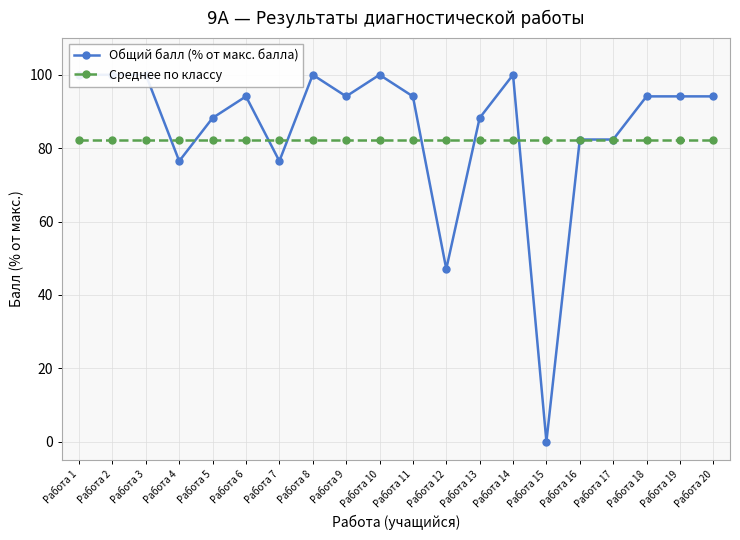

List the series in order of their overall mean, lowest first.

Среднее по классу, Общий балл (% от макс. балла)